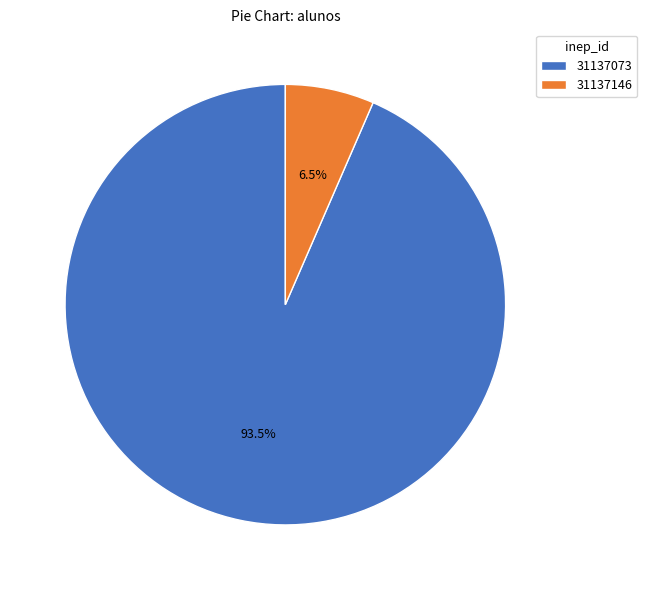

Is it true that 31137073 is 80% of the pie?

False